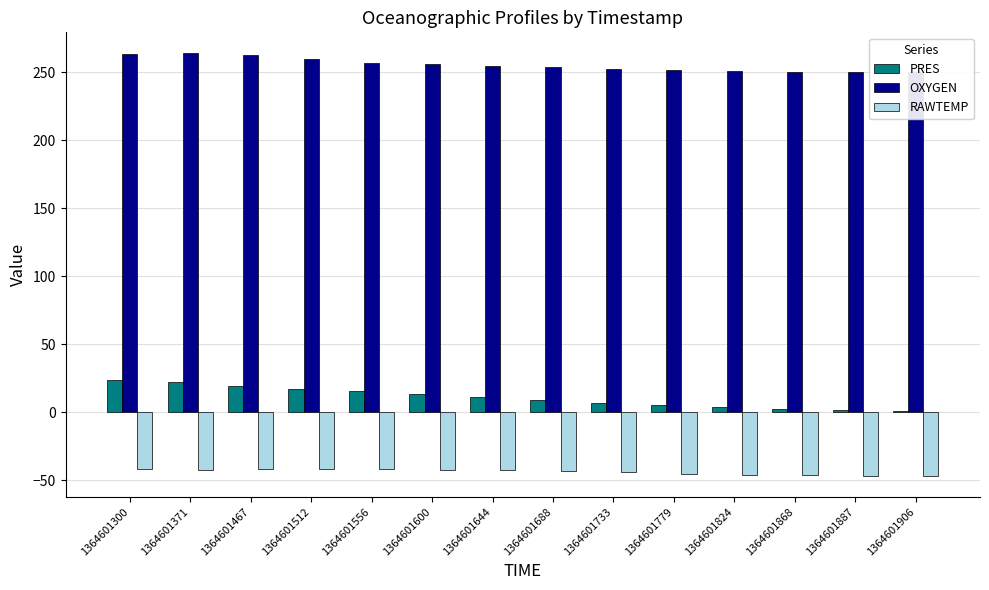

The OXYGEN series shows 254.8 at 1364601644. True or false?

True